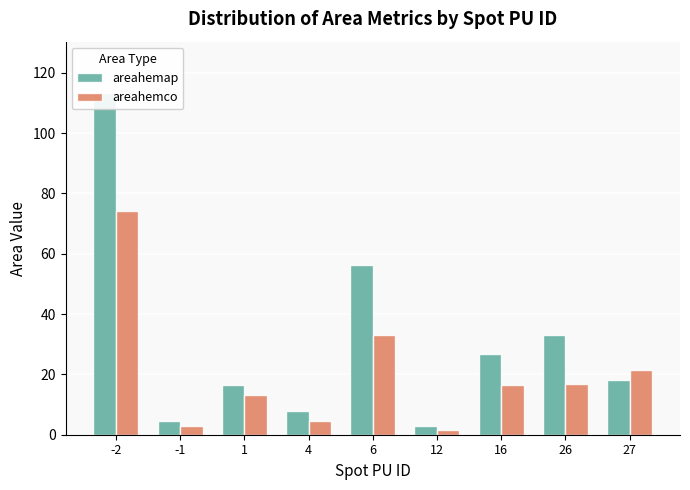

Which series has the largest total across all categories?

areahemap